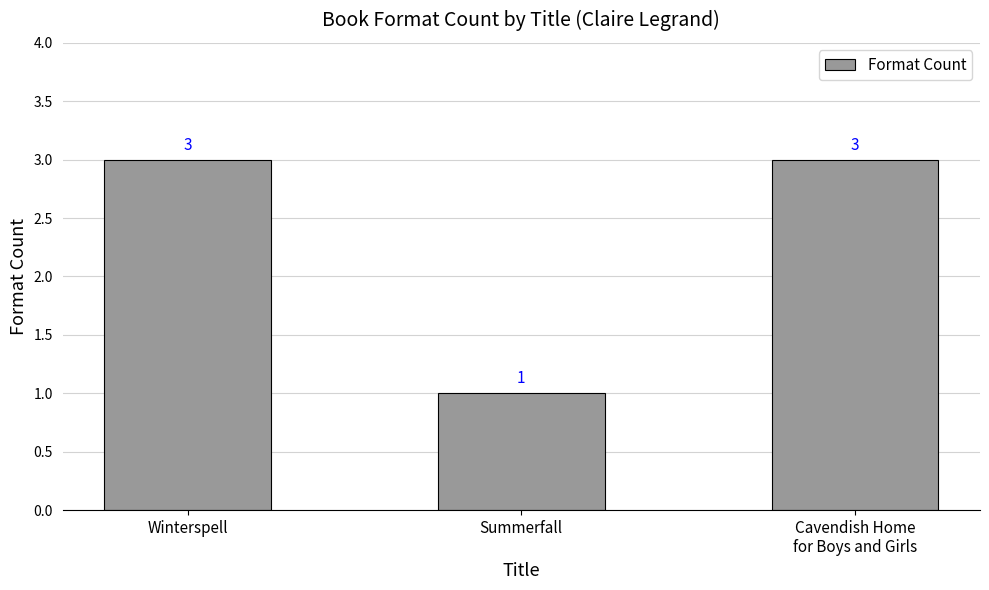

True or false: the data shows 1 at Summerfall.

True